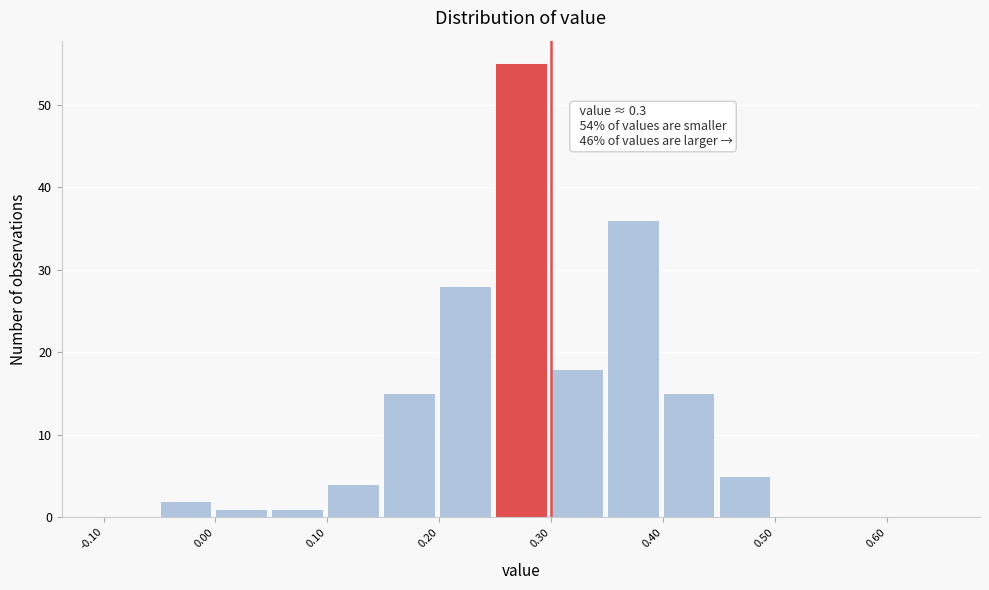

Which range on the x-axis has the tallest bar?

0.25 to 0.30